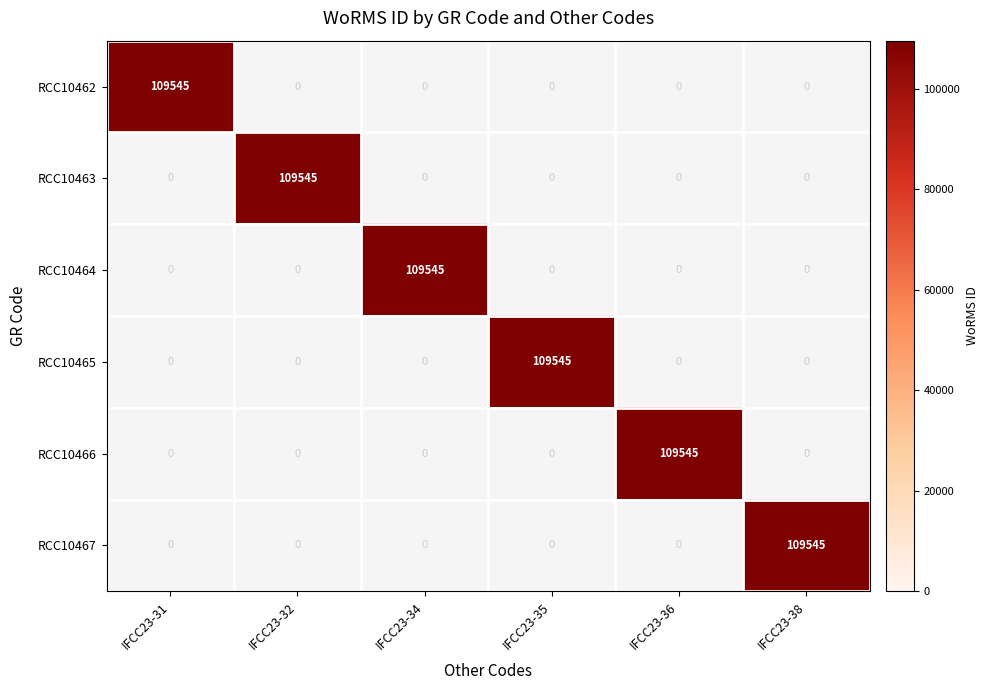

What is the total value across all series at IFCC23-35?

109545